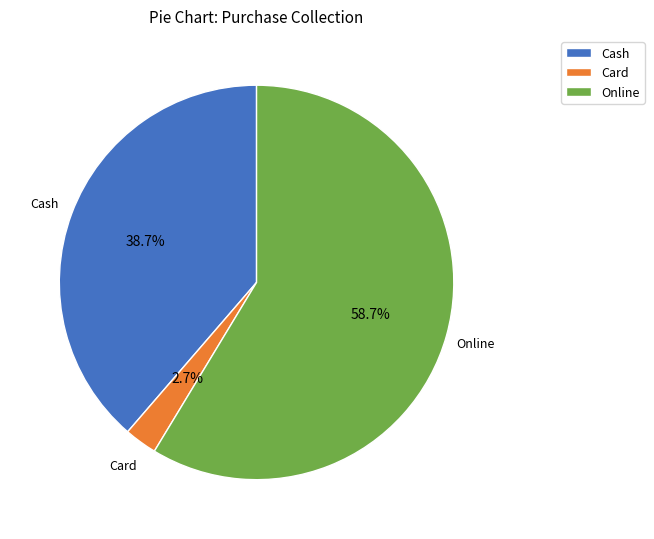

What is the largest slice in the pie chart?

Online